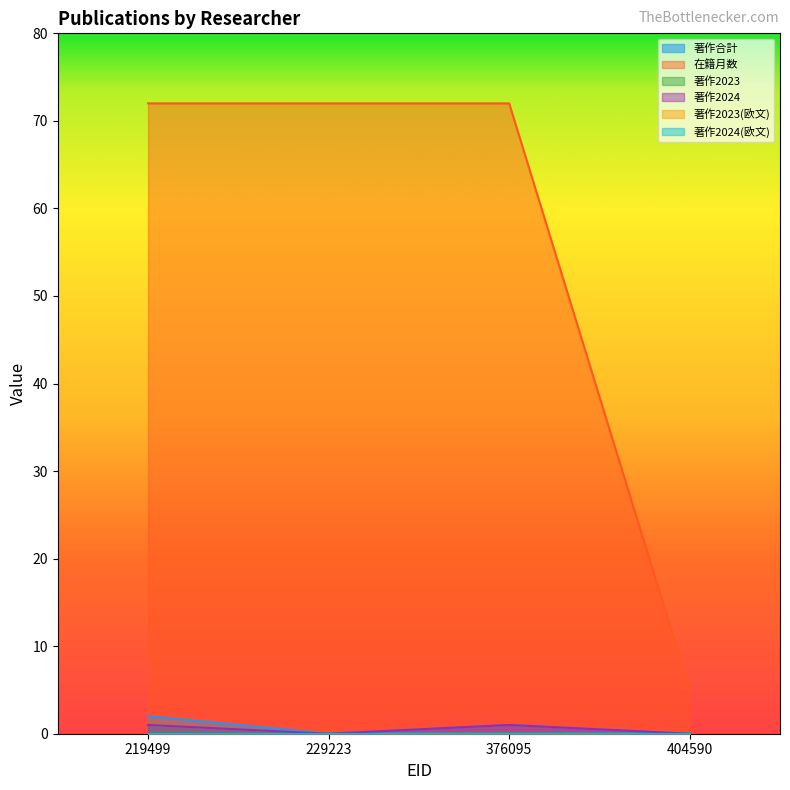

The value of 著作合計 at 229223 is -1. True or false?

False